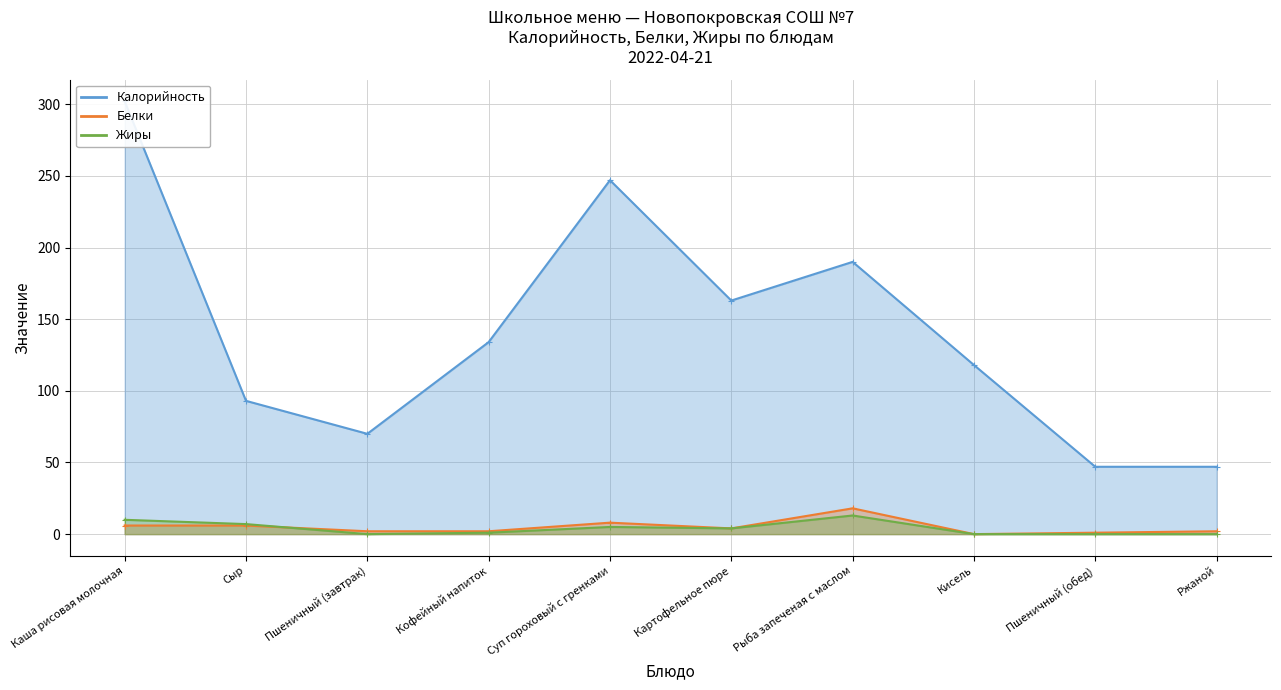

At which label is Калорийность closest to 174?

Картофельное пюре